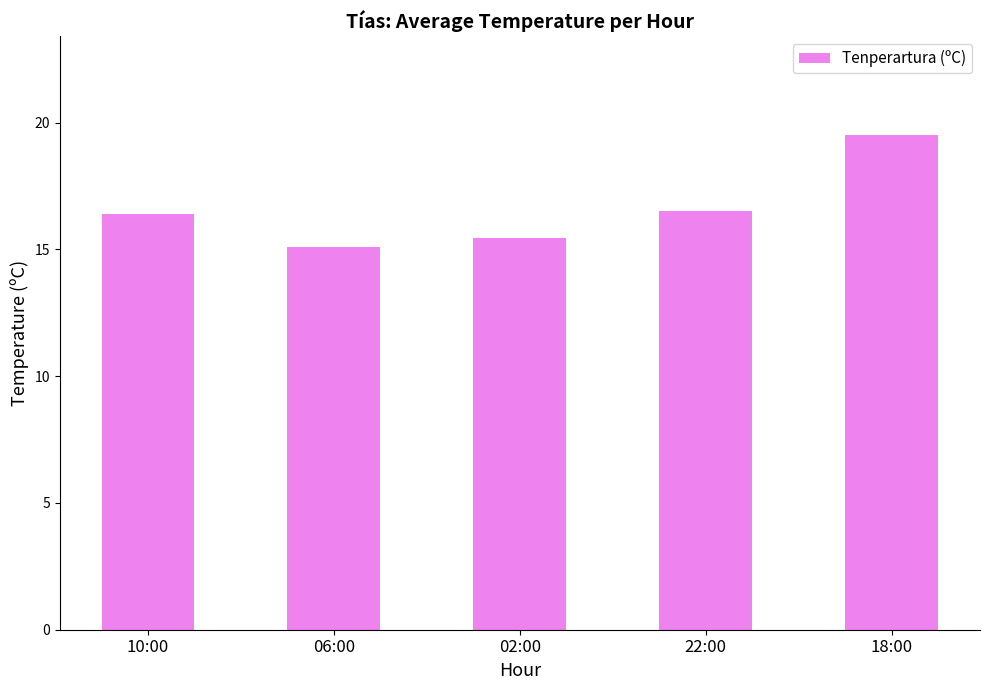

Are the bars grouped side by side (vs. stacked)?

No